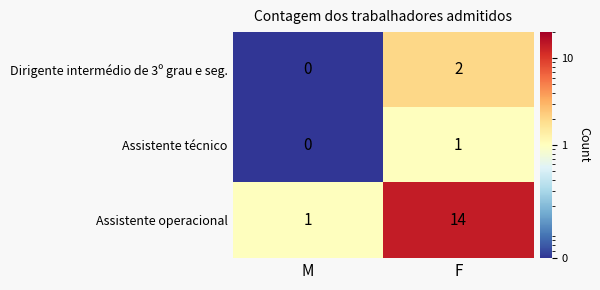

Rank the series at F from lowest to highest value.

Assistente técnico, Dirigente intermédio de 3º grau e seg., Assistente operacional